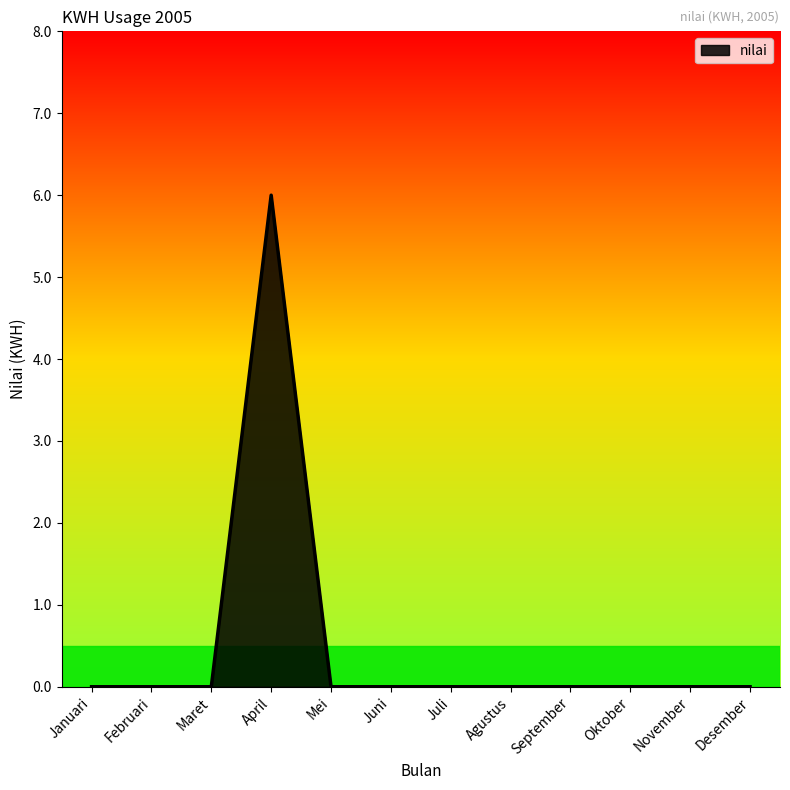

True or false: the data shows -2 at Januari.

False